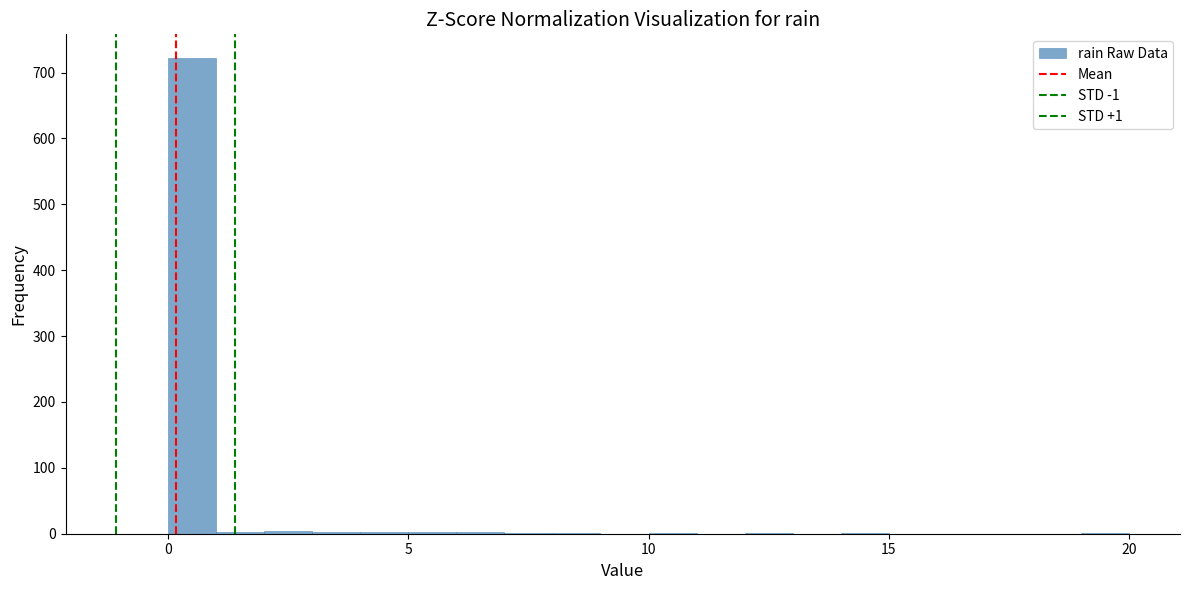

Around what value on the x-axis is the tallest bar? Give the approximate position of its centre, as read against the axis.

0.5